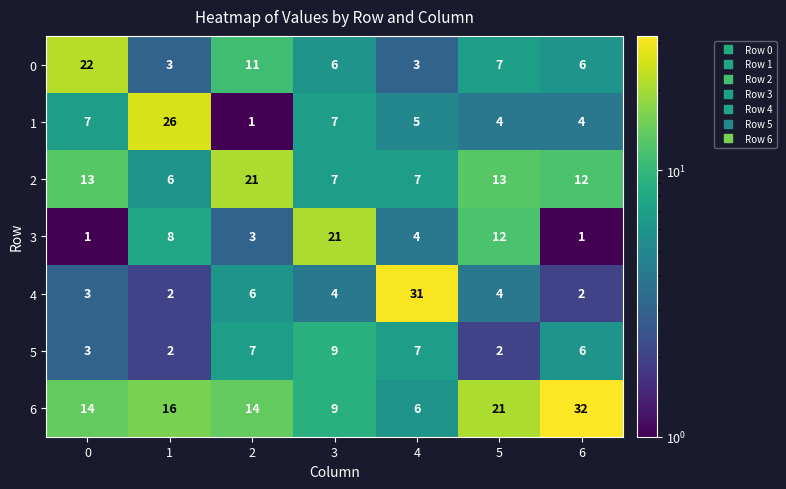

The 4 series shows 6 at 2. True or false?

True